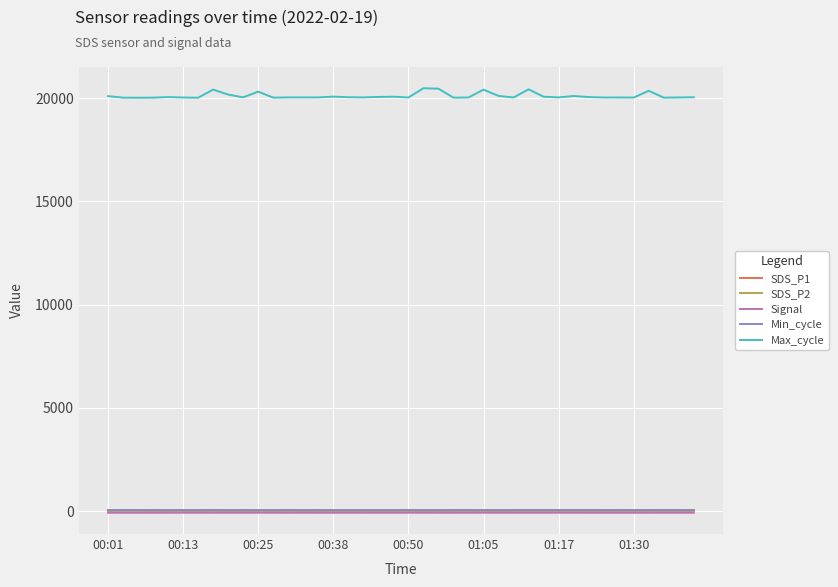

How many series are shown in this chart?

5